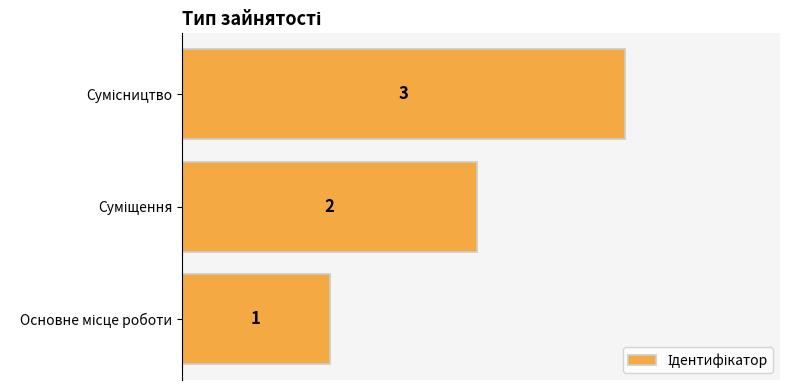

What is the maximum value shown in the chart?

3